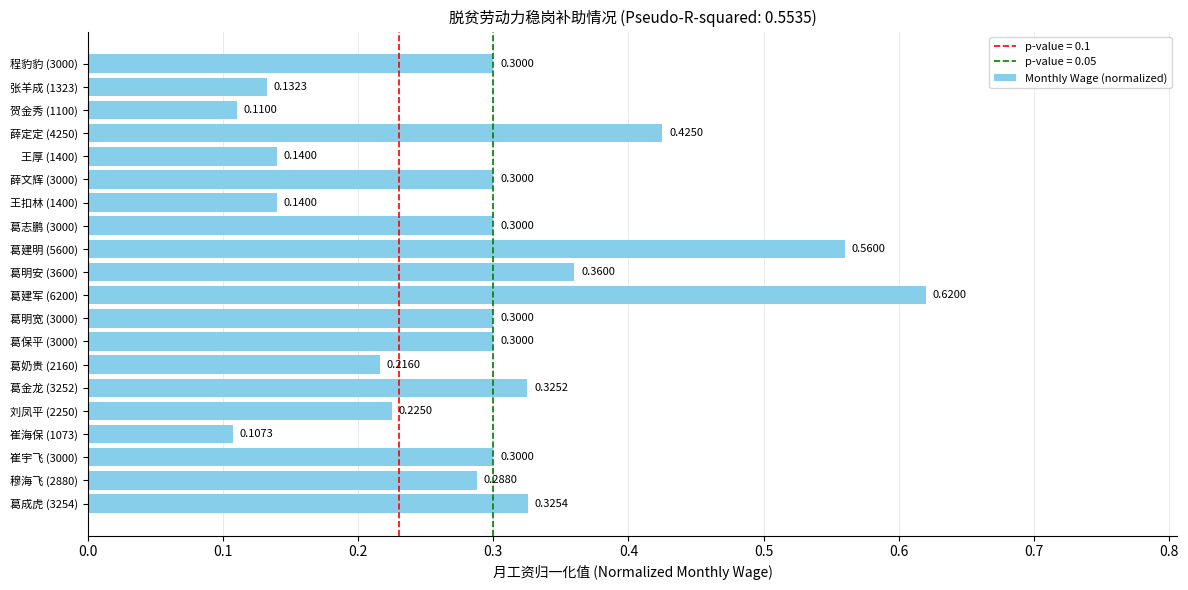

Which has a higher value, 葛建明 (5600) or 葛金龙 (3252)?

葛建明 (5600)